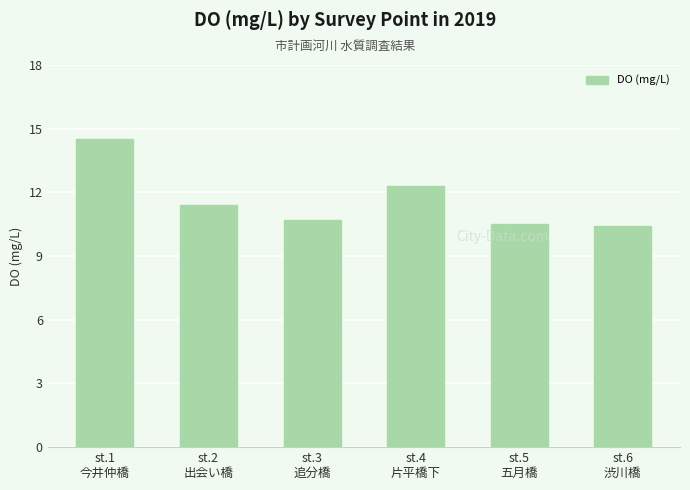

What is the difference between the second highest and minimum values?

1.9